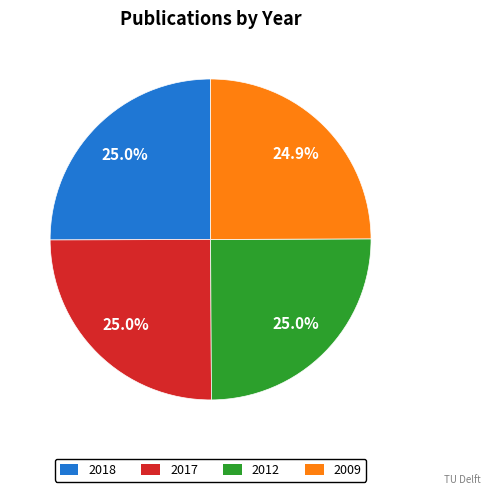

What is the ratio of the value at 2017 to the value at 2012?

1.0